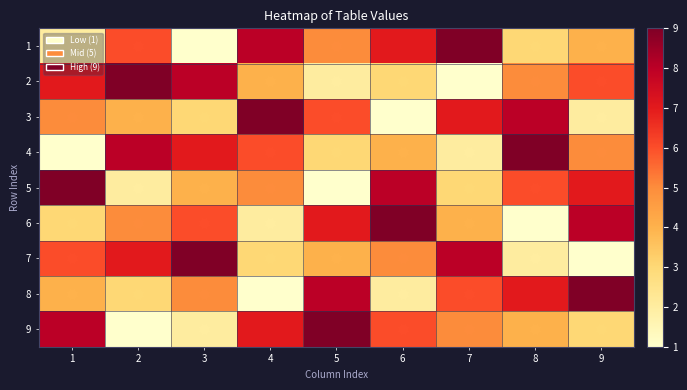

Which has a higher value, 4 or 8?

4